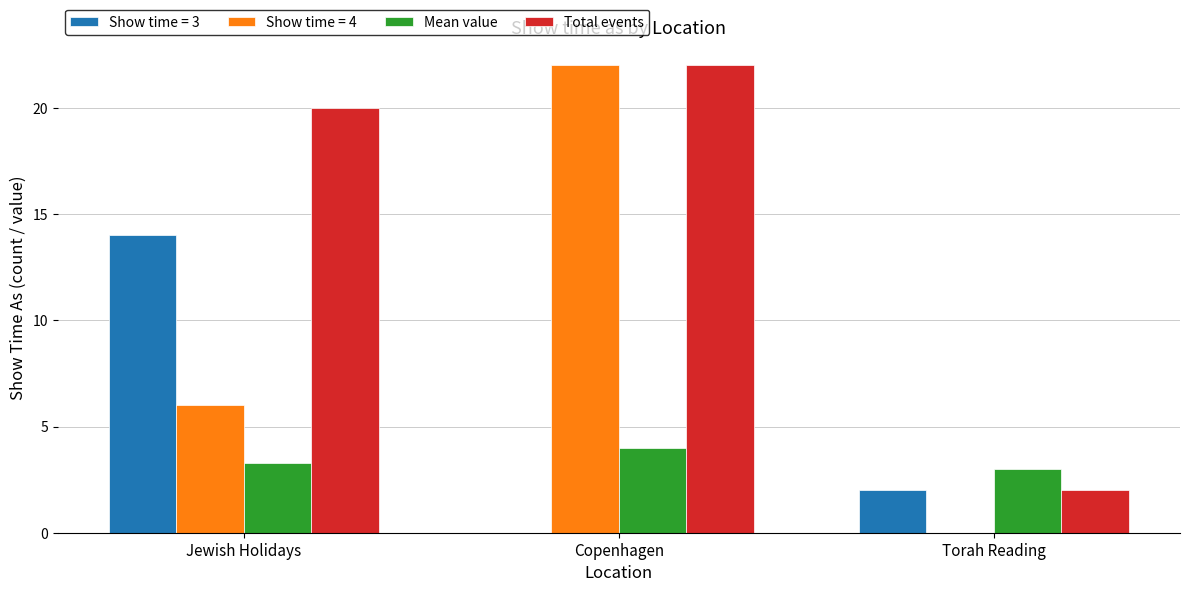

Reading left to right, transcribe all the data shown in this chart.

Show time = 3: 14.0	0.0	2.0
Show time = 4: 6.0	22.0	0.0
Mean value: 3.3	4.0	3.0
Total events: 20.0	22.0	2.0